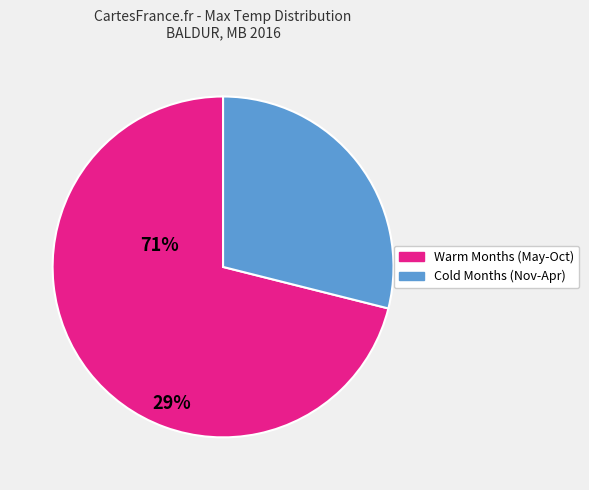

Is there any slice that represents more than half of the pie?

Yes